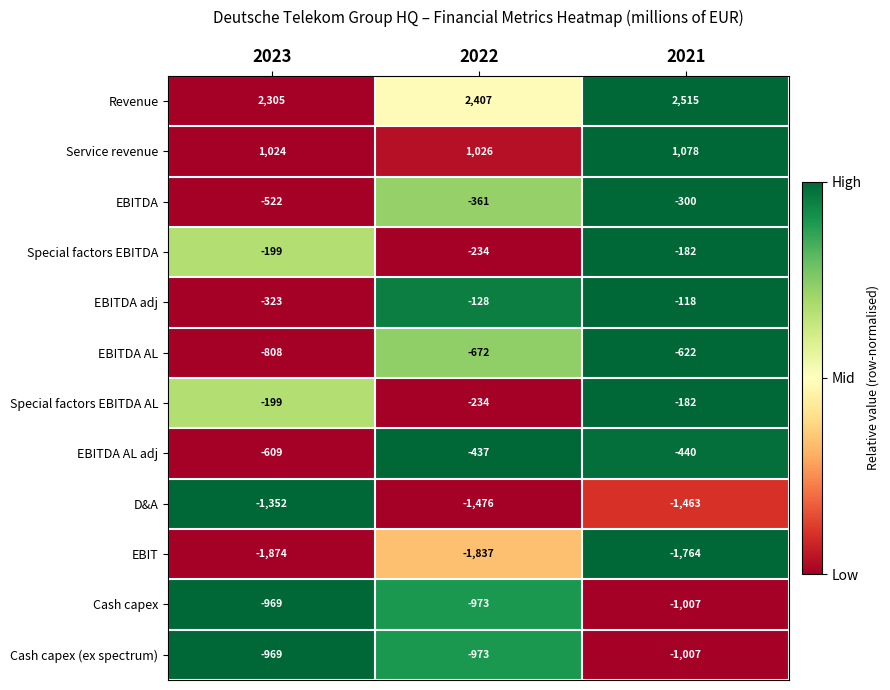

List the labels in order of D&A value, smallest first.

2022, 2021, 2023